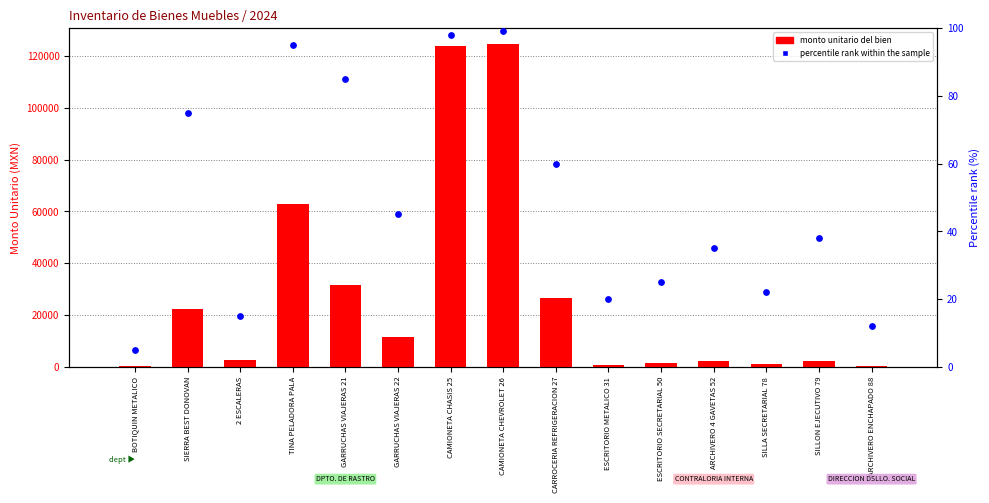

At how many categories does at least one series exceed 90957?

2